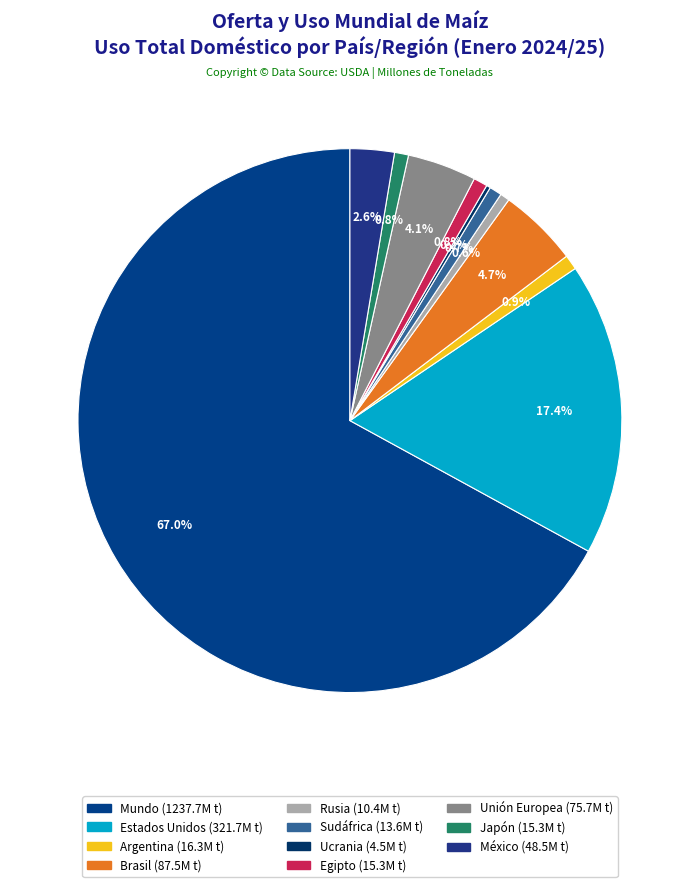

Which category accounts for the majority?

Mundo